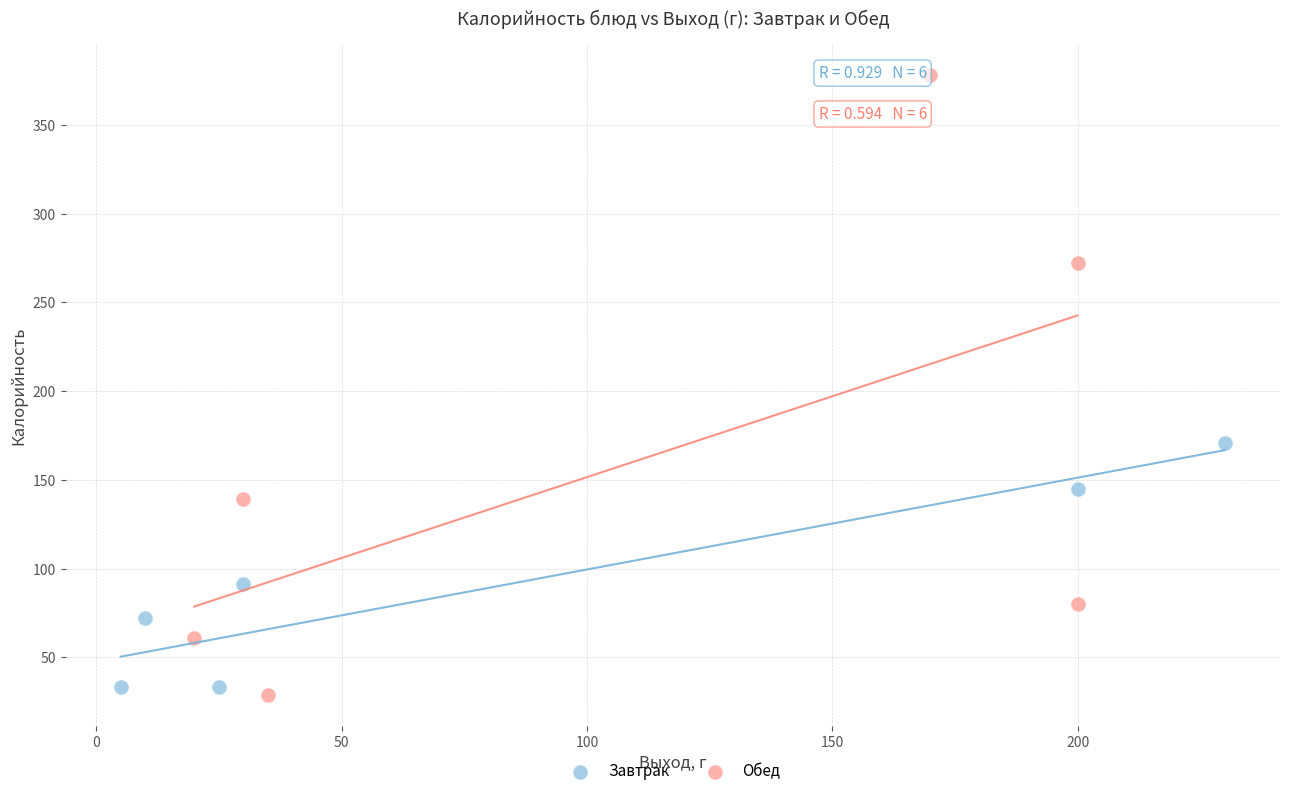

Which series contains the lowest Y value?

Обед